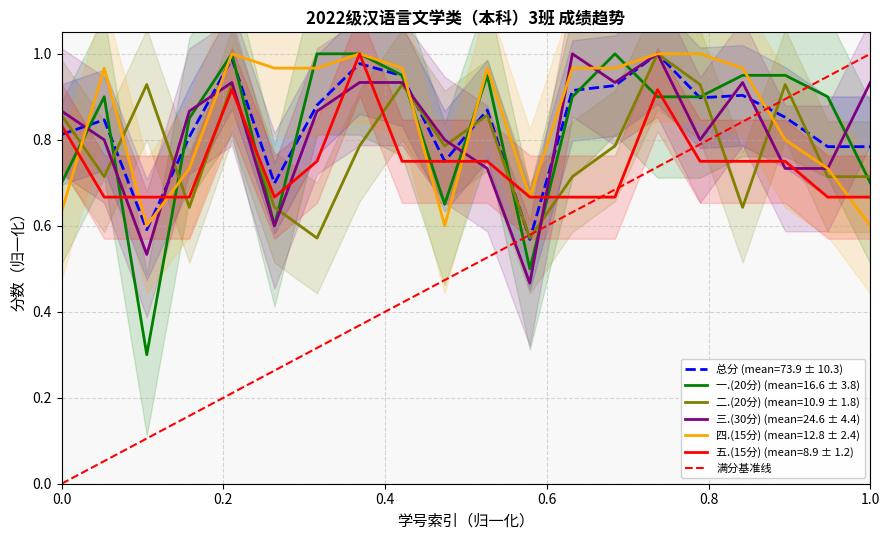

What is the greatest value displayed?

1